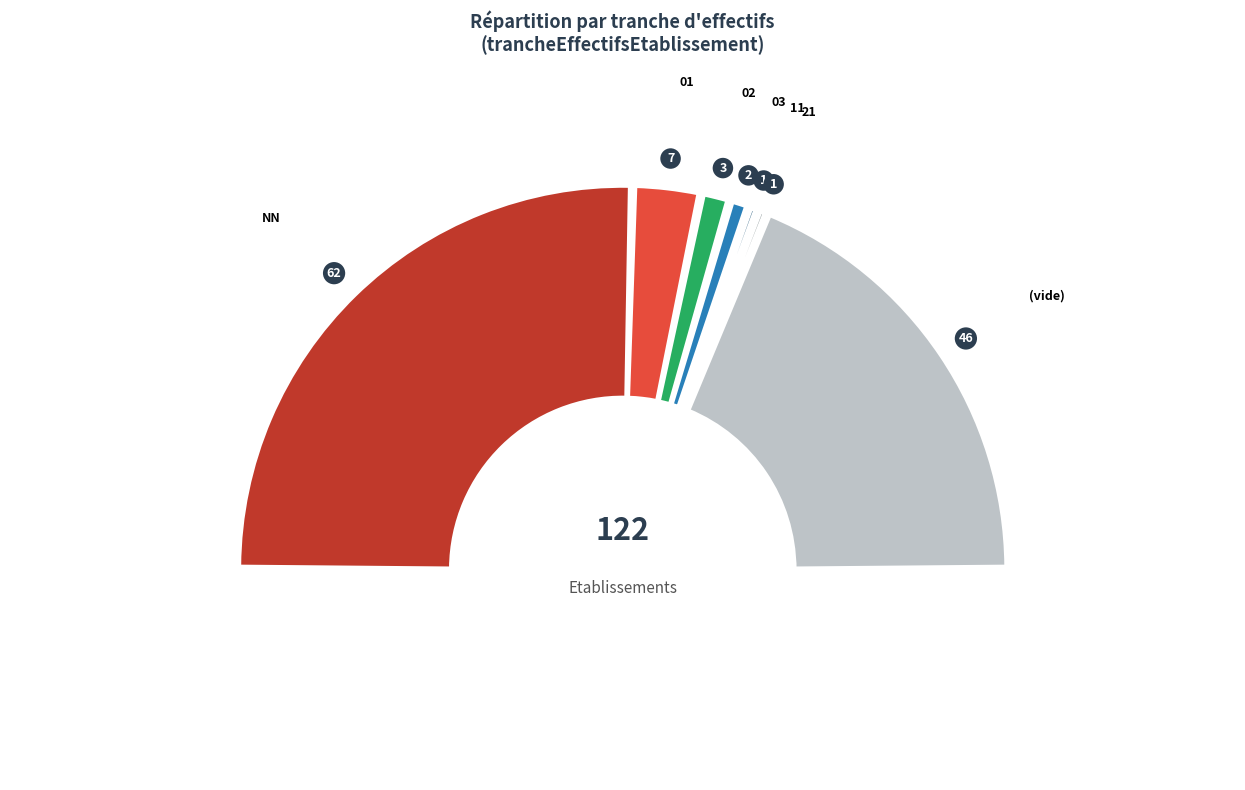

To the nearest percent, what percentage of the pie is 01?

6%